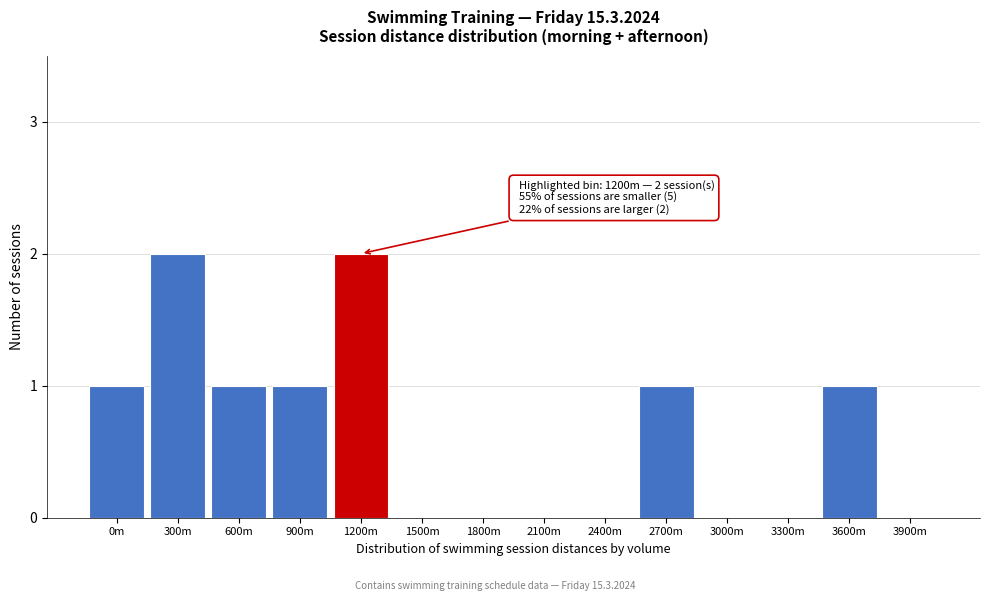

Reading left to right, list all the values displayed in this chart.

0m=1	300m=2	600m=1	900m=1	1200m=2	1500m=0	1800m=0	2100m=0	2400m=0	2700m=1	3000m=0	3300m=0	3600m=1	3900m=0